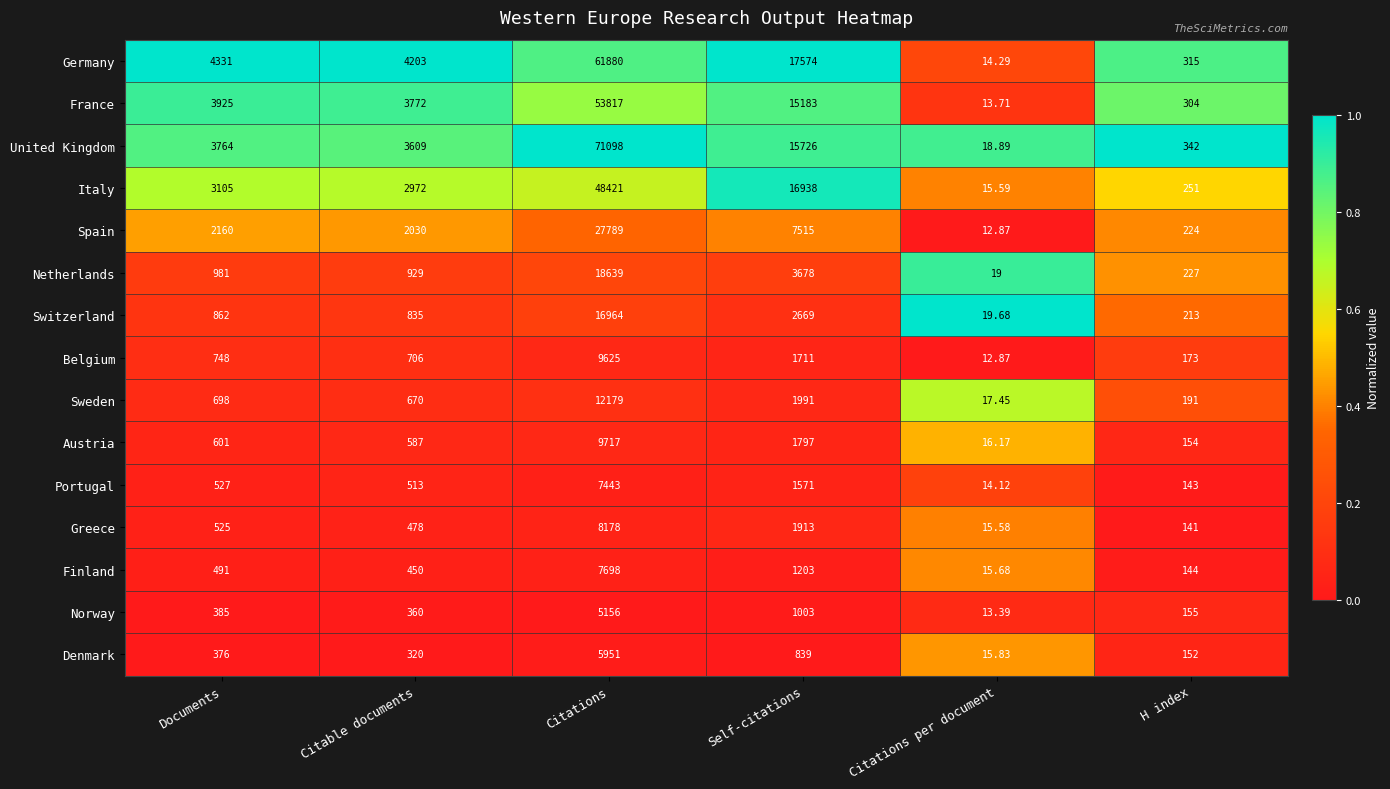

At H index, list the series in order from largest to smallest.

United Kingdom, Germany, France, Italy, Netherlands, Spain, Switzerland, Sweden, Belgium, Norway, Austria, Denmark, Finland, Portugal, Greece